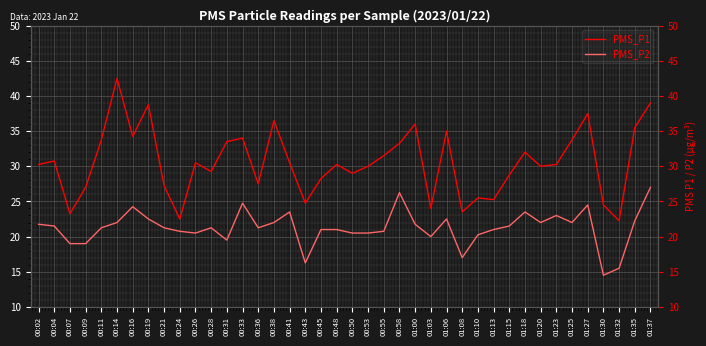

Where is the first local maximum for PMS_P1?

00:04